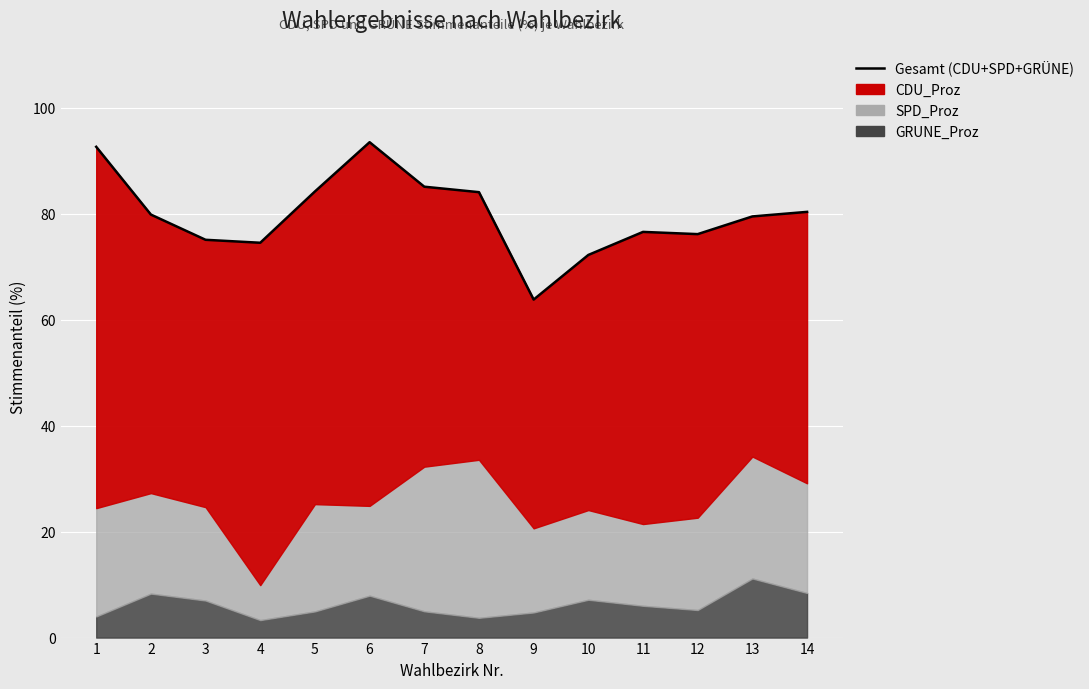

List the labels in order of value, smallest first.

9, 10, 4, 3, 12, 11, 13, 2, 14, 8, 5, 7, 1, 6